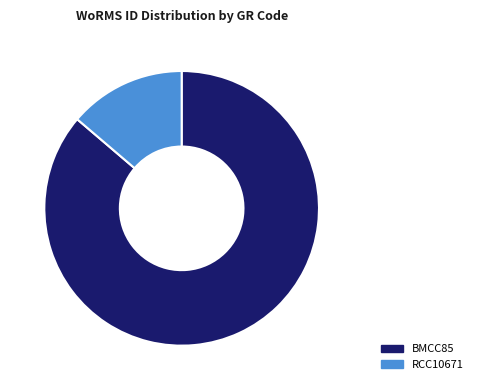

To the nearest percent, what is the difference between the BMCC85 and RCC10671 slice percentages?

72%